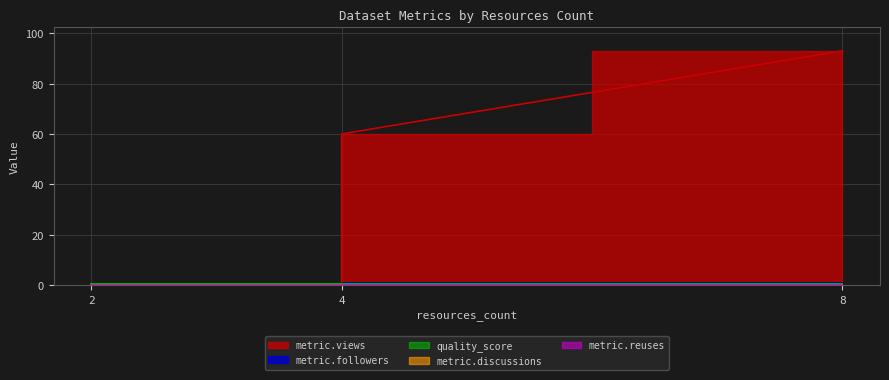

Reading left to right, list all the values displayed in this chart.

metric.views: 0.0	0.0	60.0	93.0
metric.followers: 0.0	0.0	1.0	1.0
quality_score: 0.6	0.6	0.6	0.6
metric.discussions: 0.0	0.0	0.0	0.0
metric.reuses: 0.0	0.0	0.0	0.0